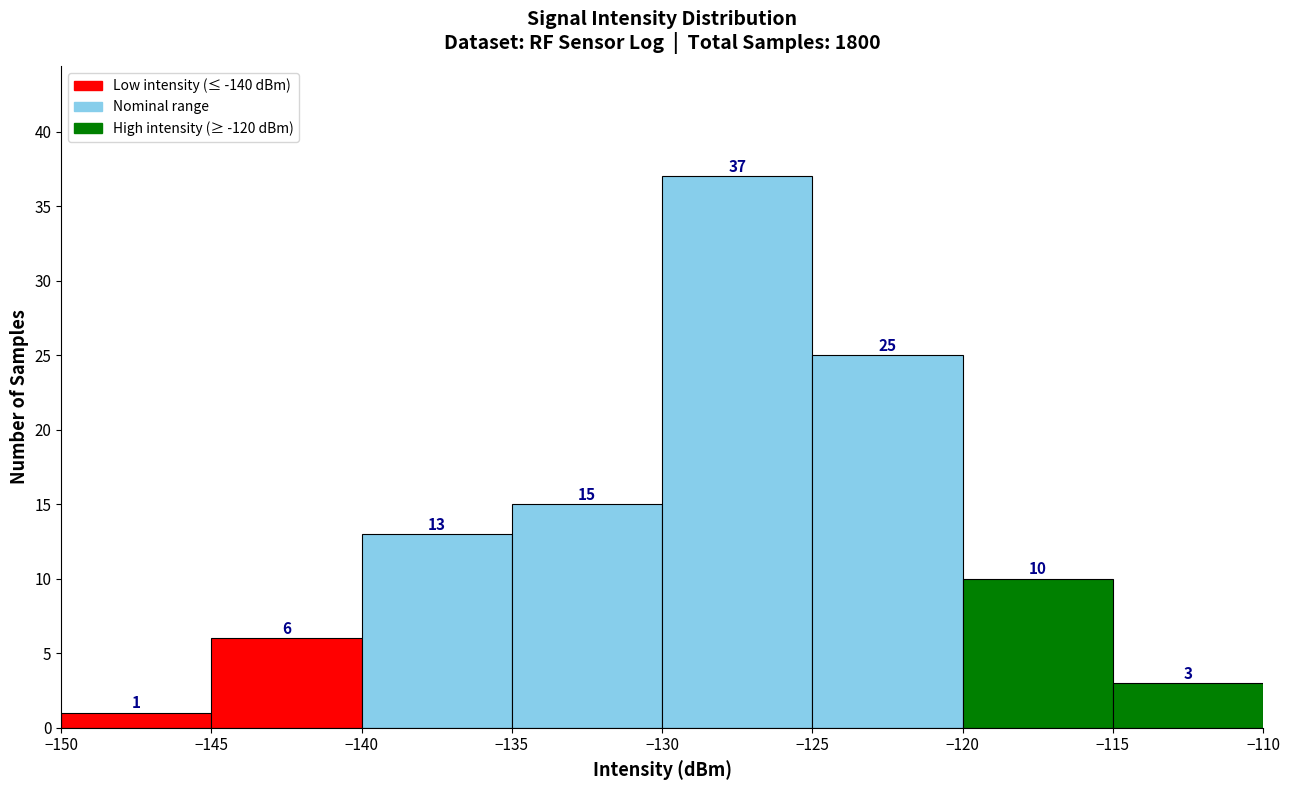

How tall is the bar that spans -125 to -120 on the x-axis?

25